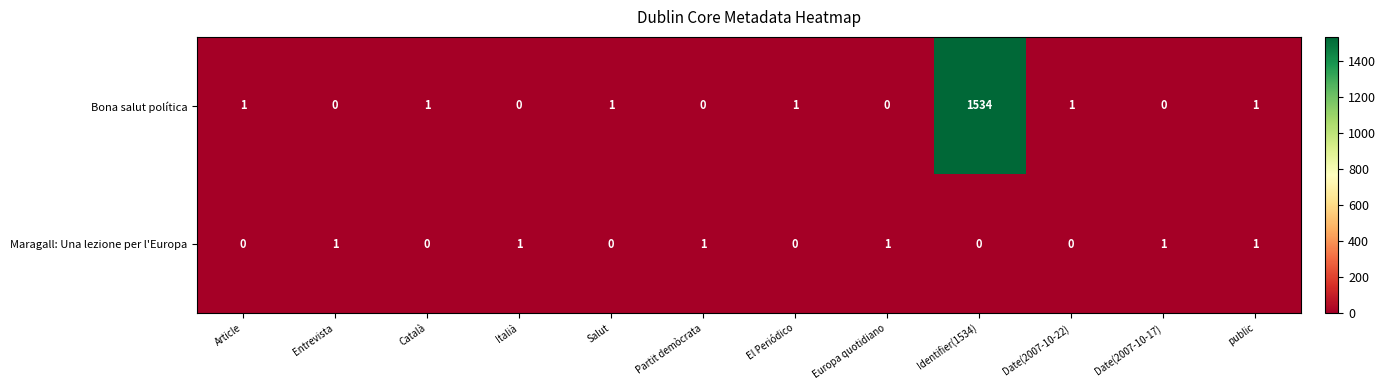

Which category has the highest value in the Bona salut política series?

Identifier(1534)